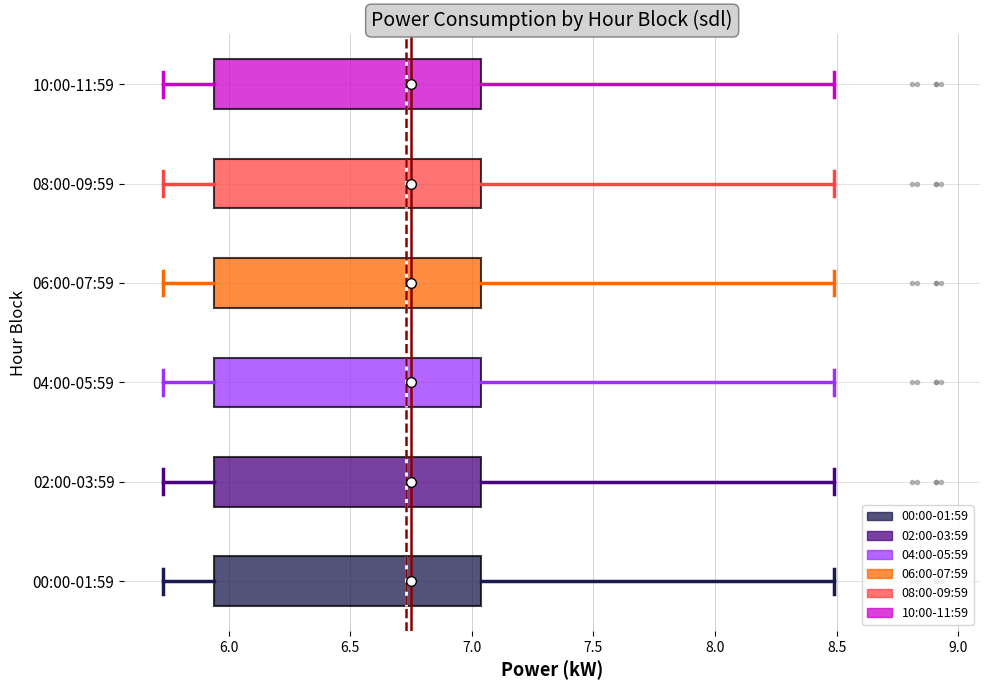

Reading bottom to top, read every box against the x-axis: the position of its median line, the range the box covers, and the ends of its whiskers. The values are not printed on the chart, so give them approximately, as read against the axis.

00:00-01:59: median 6.75, box 5.95 to 7.05, whiskers 5.75 to 8.50
02:00-03:59: median 6.75, box 5.95 to 7.05, whiskers 5.75 to 8.50
04:00-05:59: median 6.75, box 5.95 to 7.05, whiskers 5.75 to 8.50
06:00-07:59: median 6.75, box 5.95 to 7.05, whiskers 5.75 to 8.50
08:00-09:59: median 6.75, box 5.95 to 7.05, whiskers 5.75 to 8.50
10:00-11:59: median 6.75, box 5.95 to 7.05, whiskers 5.75 to 8.50